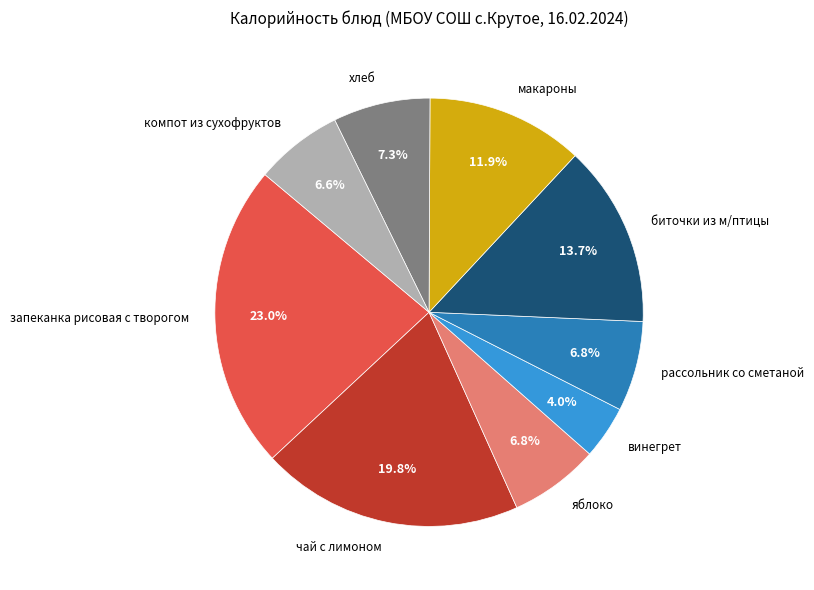

To the nearest percent, what is the difference between the largest and smallest slice percentages?

19%